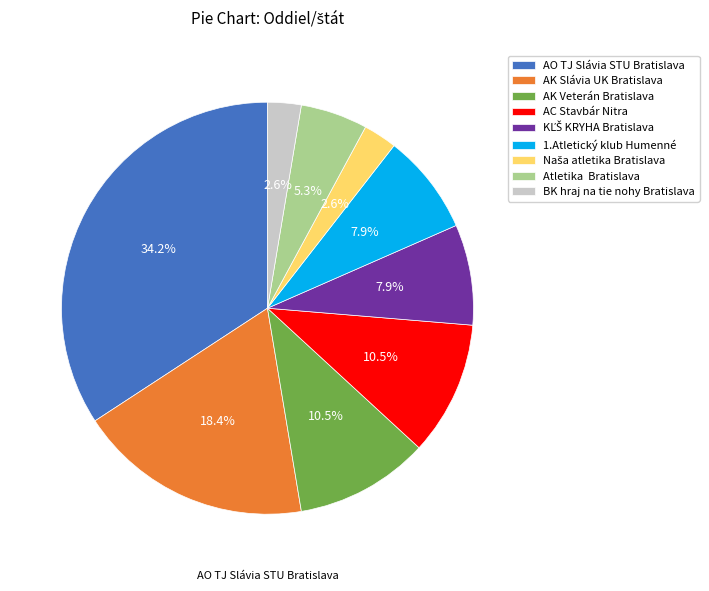

Which slice is the largest?

AO TJ Slávia STU Bratislava